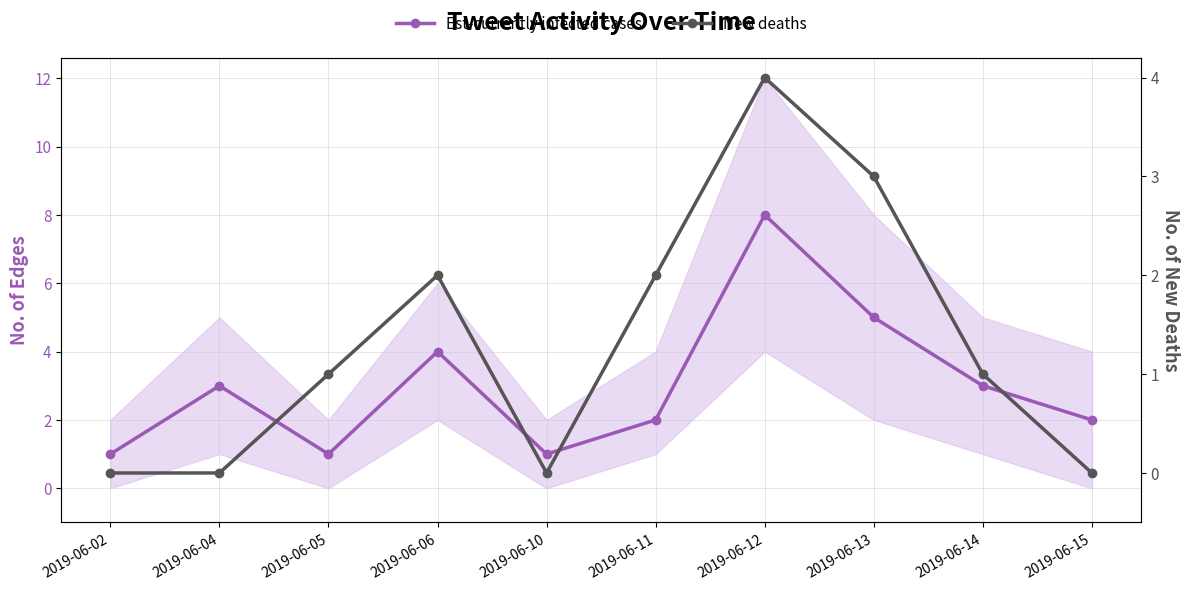

Reading right to left, transcribe all the data shown in this chart.

Est-currently infected cases: 2019-06-15=2	2019-06-14=3	2019-06-13=5	2019-06-12=8	2019-06-11=2	2019-06-10=1	2019-06-06=4	2019-06-05=1	2019-06-04=3	2019-06-02=1
New deaths: 2019-06-15=0	2019-06-14=1	2019-06-13=3	2019-06-12=4	2019-06-11=2	2019-06-10=0	2019-06-06=2	2019-06-05=1	2019-06-04=0	2019-06-02=0